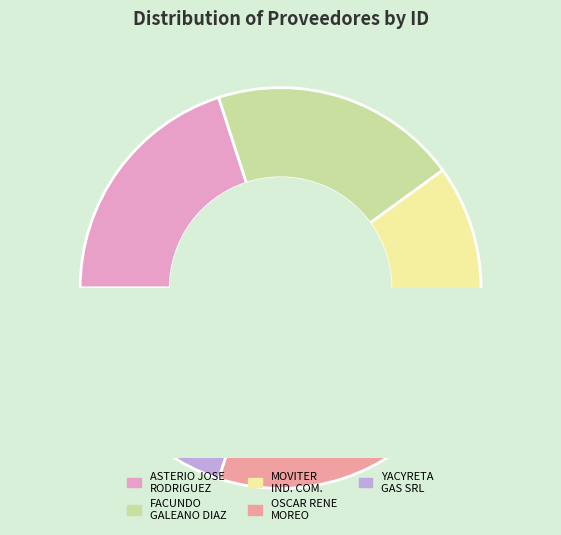

Is it true that yacyreta-gas-srl is 27% of the pie?

False